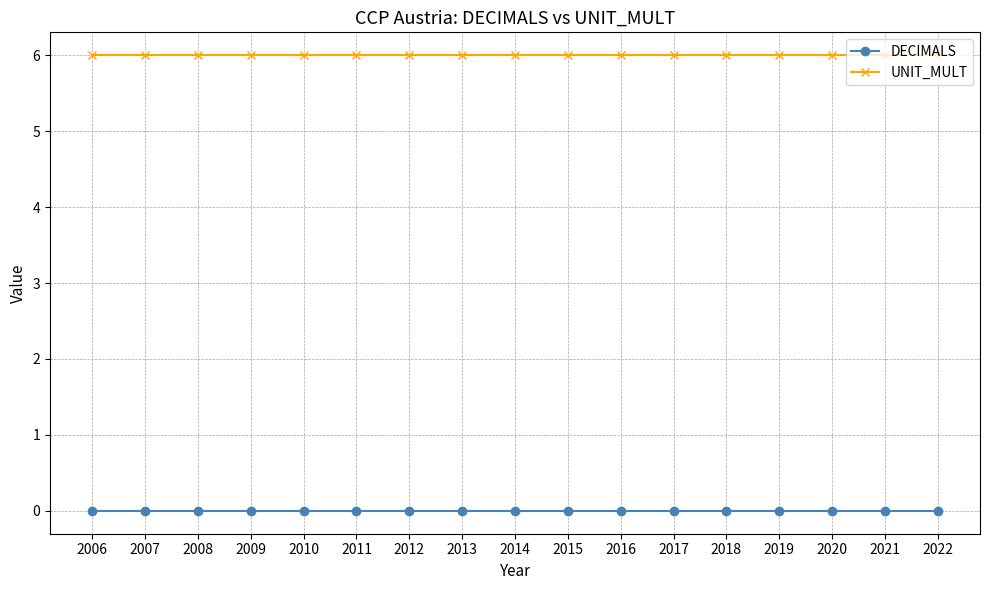

True or false: DECIMALS and UNIT_MULT cross at least once.

False